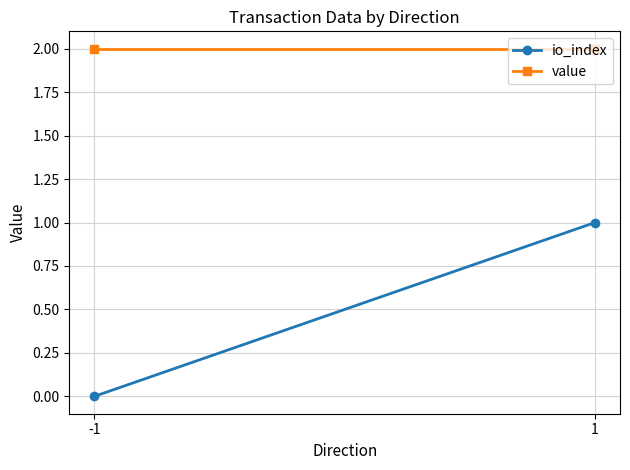

At which category is the sum across all series the highest?

1